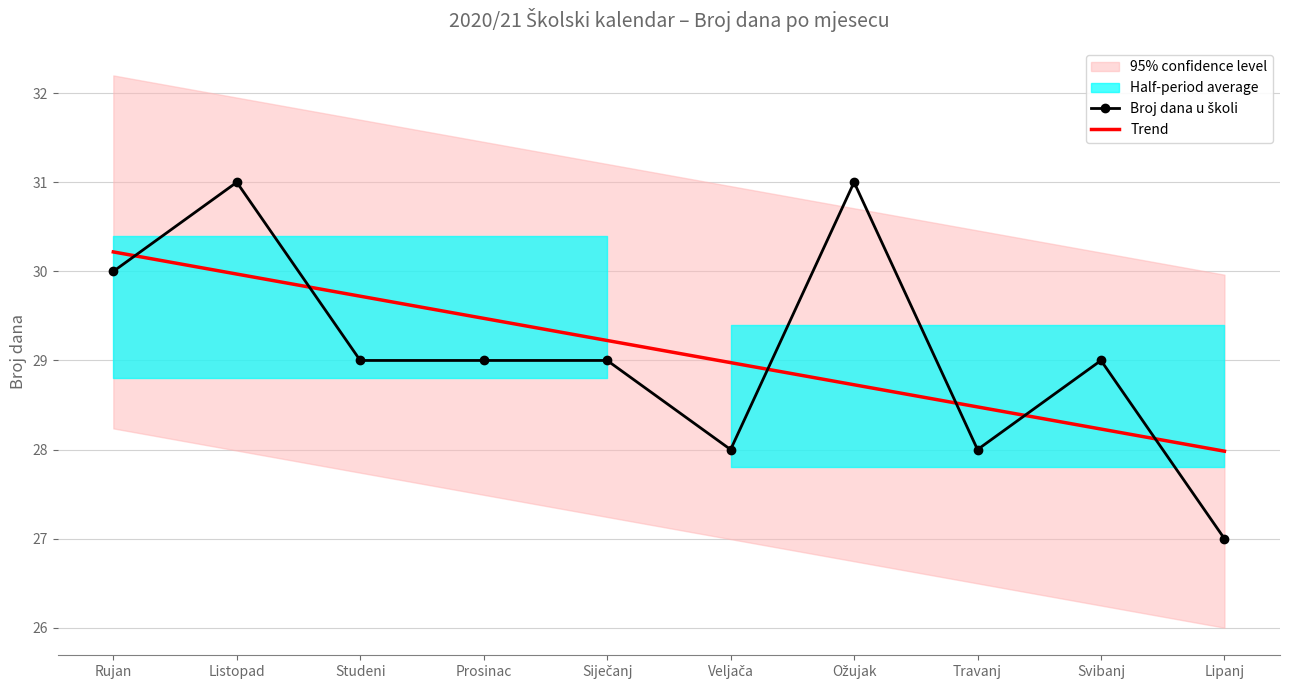

How many intersections are there between Trend and Broj dana u školi?

6